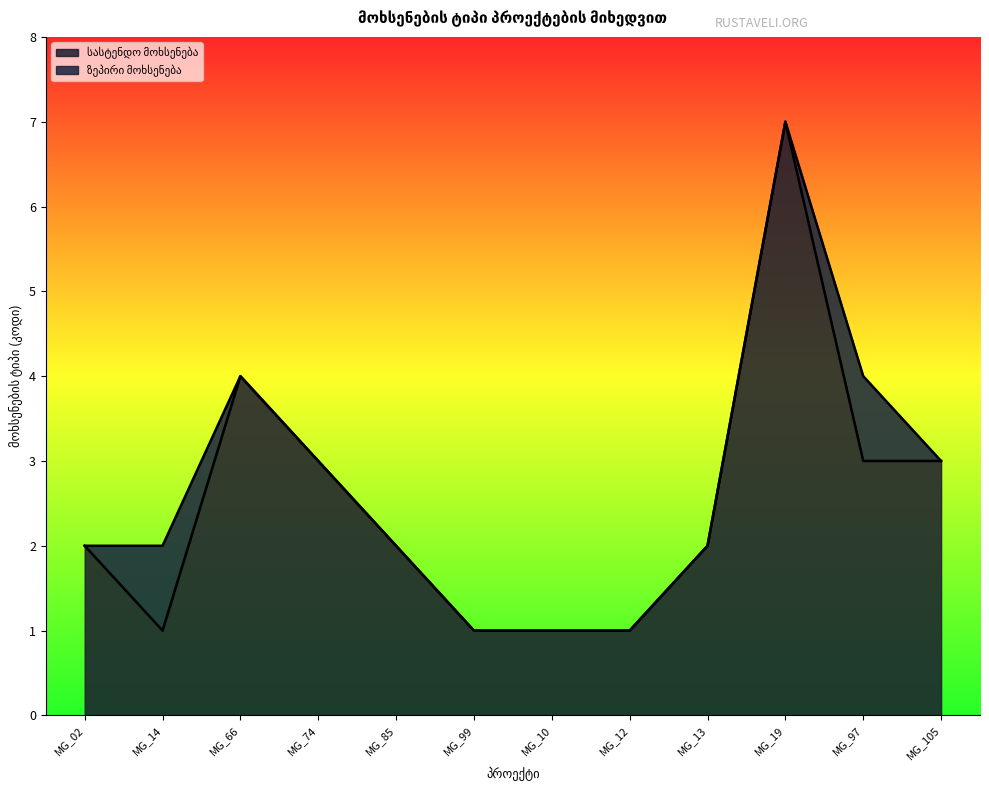

What is the sum of the values at MG_14 and MG_85?

3